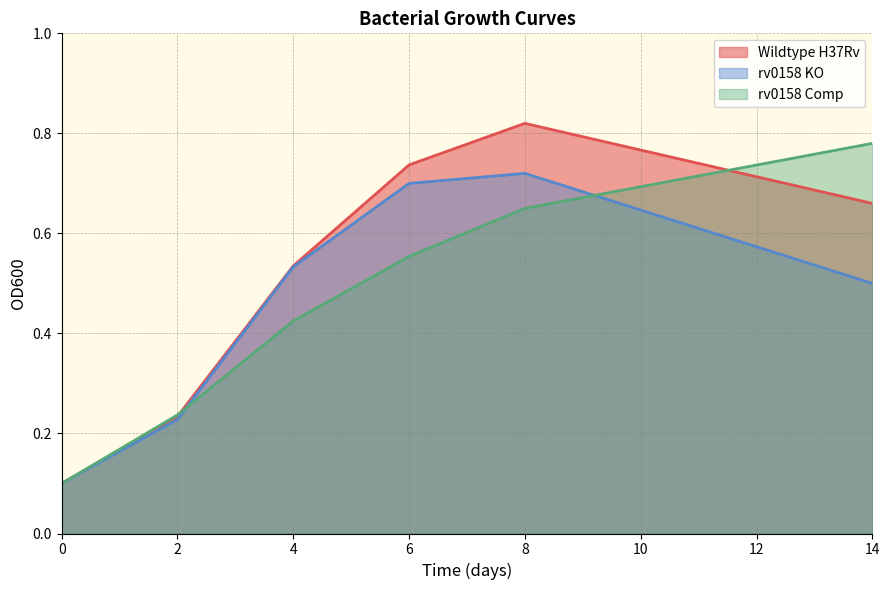

What is the approximate value of rv0158 KO at 4?

0.5